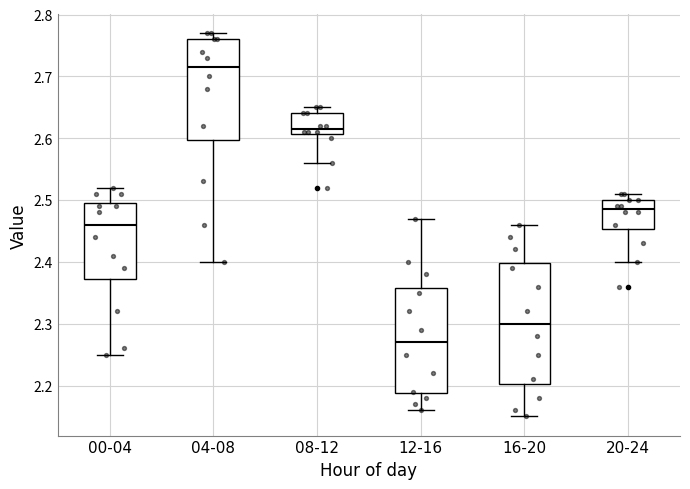

Where is the upper edge of the box for 12-16 on the y-axis? The values are not printed on the chart, so give them approximately, as read against the axis.

2.36